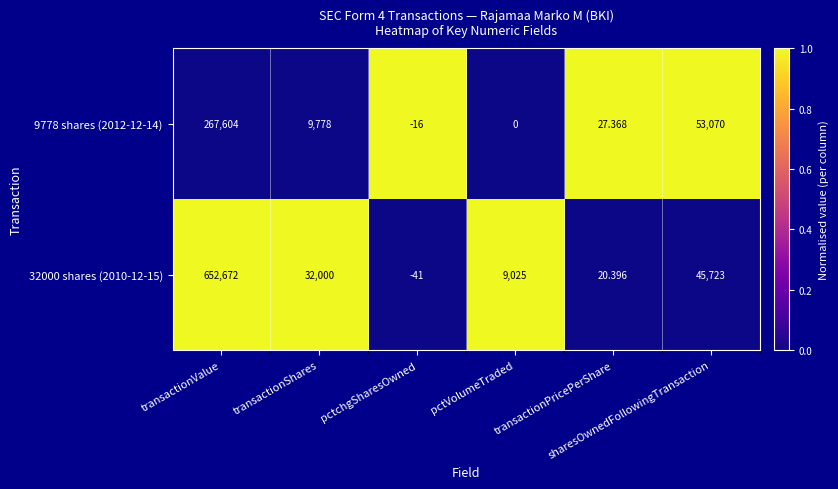

Count the number of data series in this chart.

2